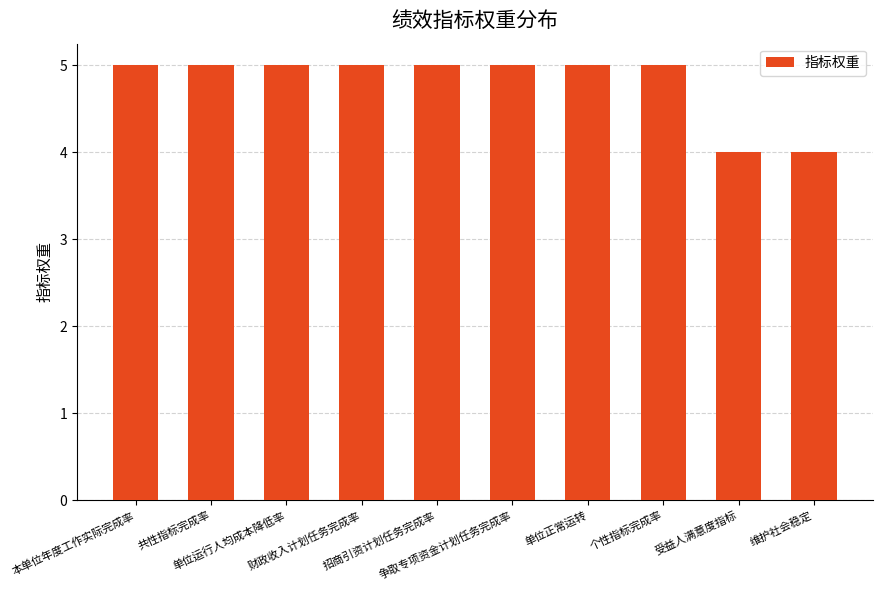

Reading left to right, list all the values displayed in this chart.

本单位年度工作实际完成率=5	共性指标完成率=5	单位运行人均成本降低率=5	财政收入计划任务完成率=5	招商引资计划任务完成率=5	争取专项资金计划任务完成率=5	单位正常运转=5	个性指标完成率=5	受益人满意度指标=4	维护社会稳定=4